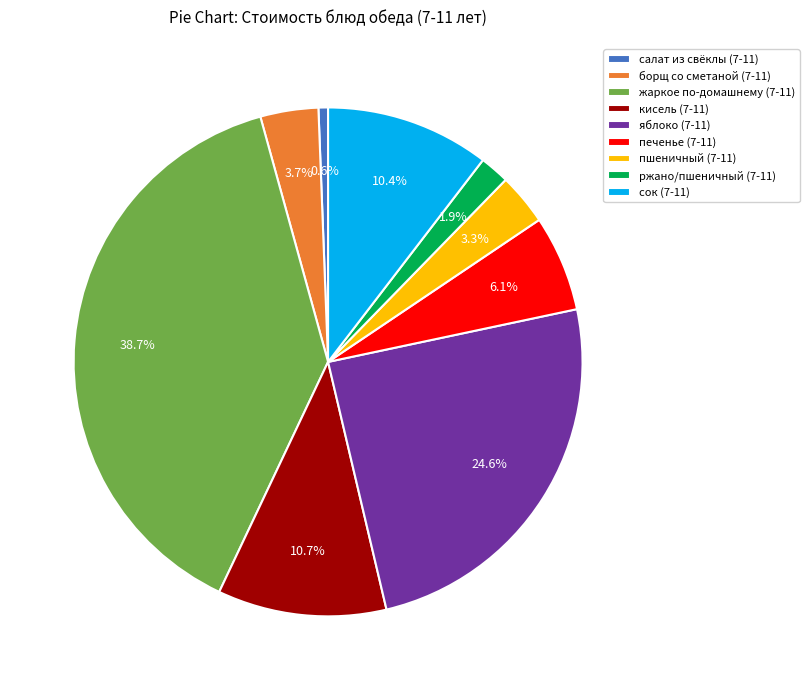

Which has a higher value, яблоко (7-11) or печенье (7-11)?

яблоко (7-11)